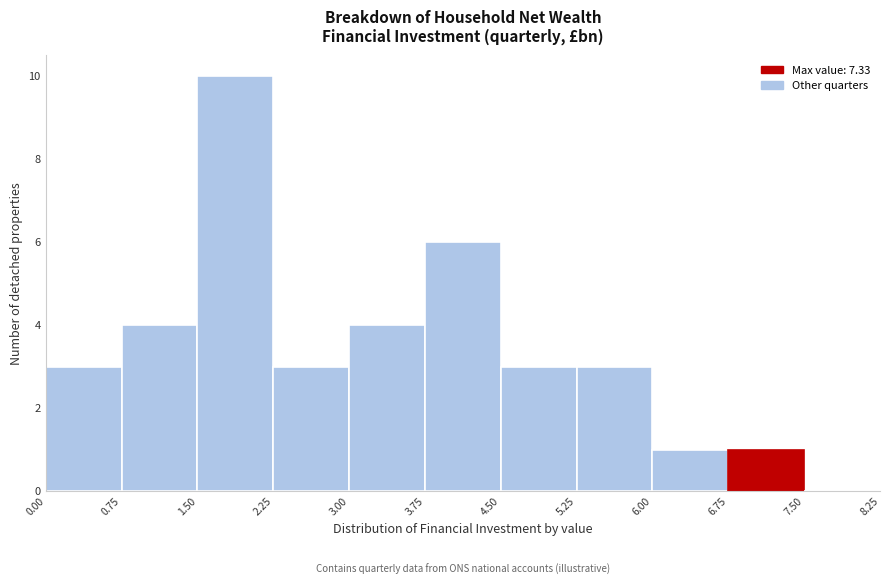

Reading left to right, transcribe this chart: for each bar, give the range it covers on the x-axis and its height. The values are not printed on the chart, so give them approximately, as read against the axis.

0.00 to 0.75: 3
0.75 to 1.50: 4
1.50 to 2.25: 10
2.25 to 3.00: 3
3.00 to 3.75: 4
3.75 to 4.50: 6
4.50 to 5.25: 3
5.25 to 6.00: 3
6.00 to 6.75: 1
6.75 to 7.50: 1
7.50 to 8.25: 0